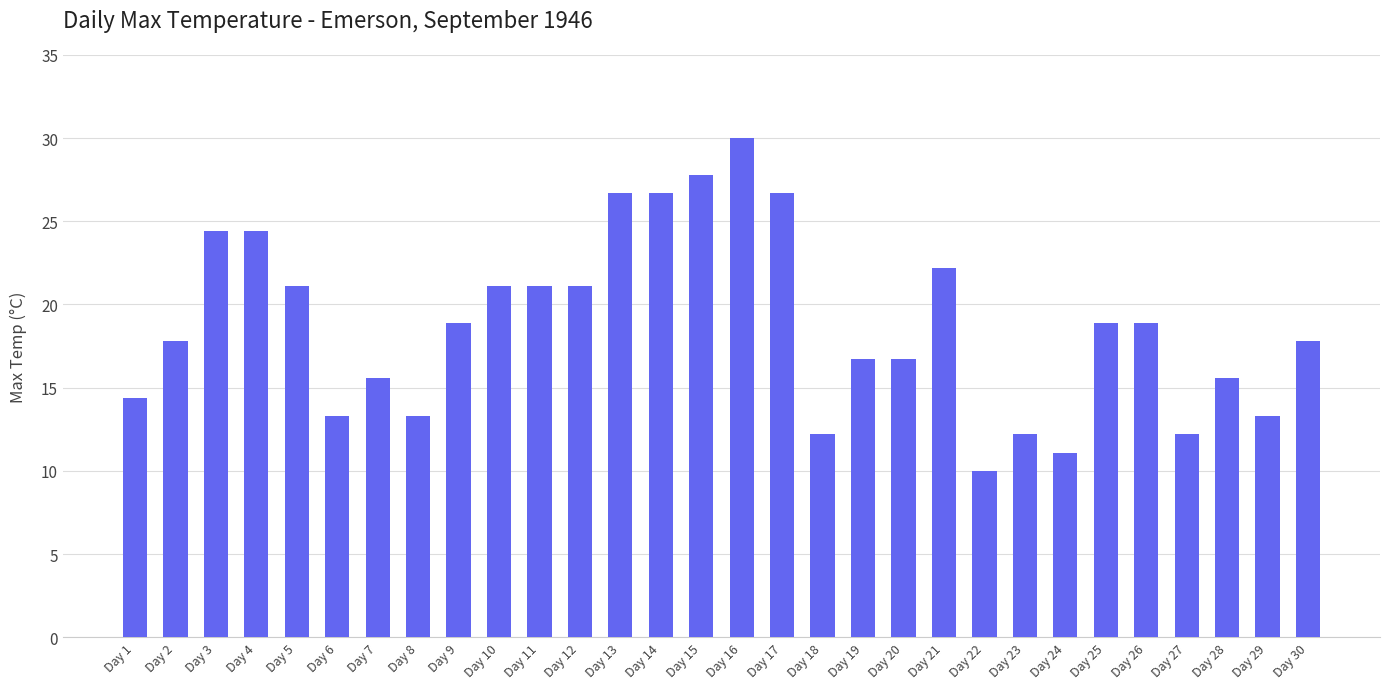

What is the change in value from Day 6 to Day 15?

+14.5